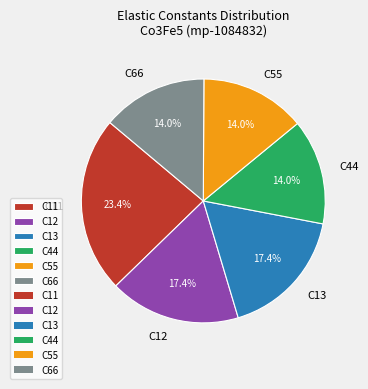

Approximately how many times larger is the value at C55 compared to C12?

0.8